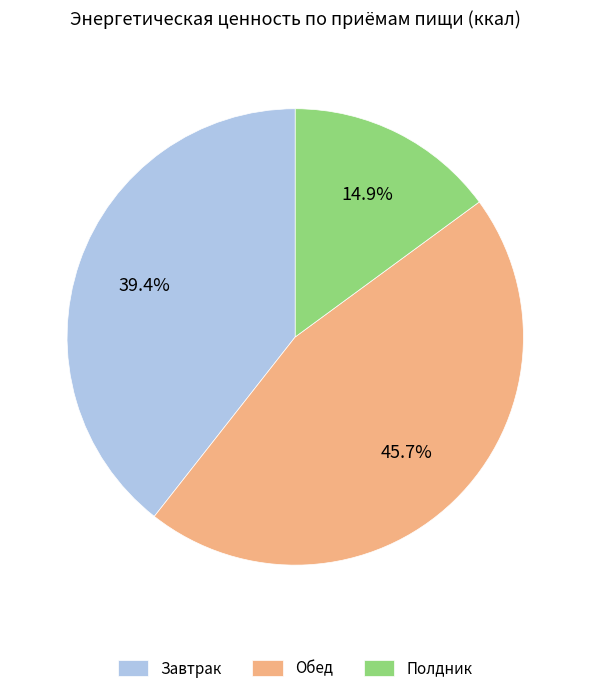

How many slices are in this pie chart?

3